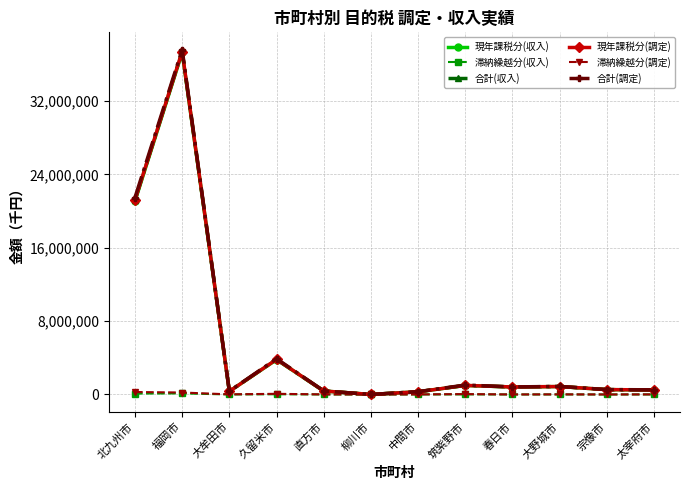

What are all the series names shown in the legend?

現年課税分(収入), 滞納繰越分(収入), 合計(収入), 現年課税分(調定), 滞納繰越分(調定), 合計(調定)